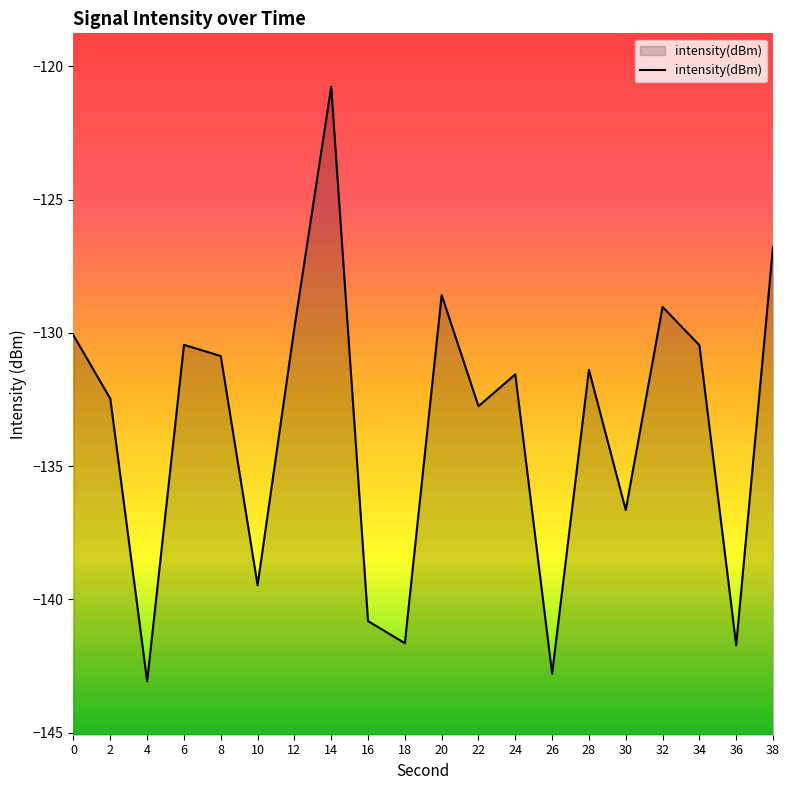

Reading left to right, list all the values displayed in this chart.

0=-130.1	2=-132.5	4=-143.1	6=-130.4	8=-130.9	10=-139.5	12=-129.8	14=-120.8	16=-140.8	18=-141.6	20=-128.6	22=-132.7	24=-131.6	26=-142.8	28=-131.4	30=-136.6	32=-129.0	34=-130.5	36=-141.7	38=-126.8